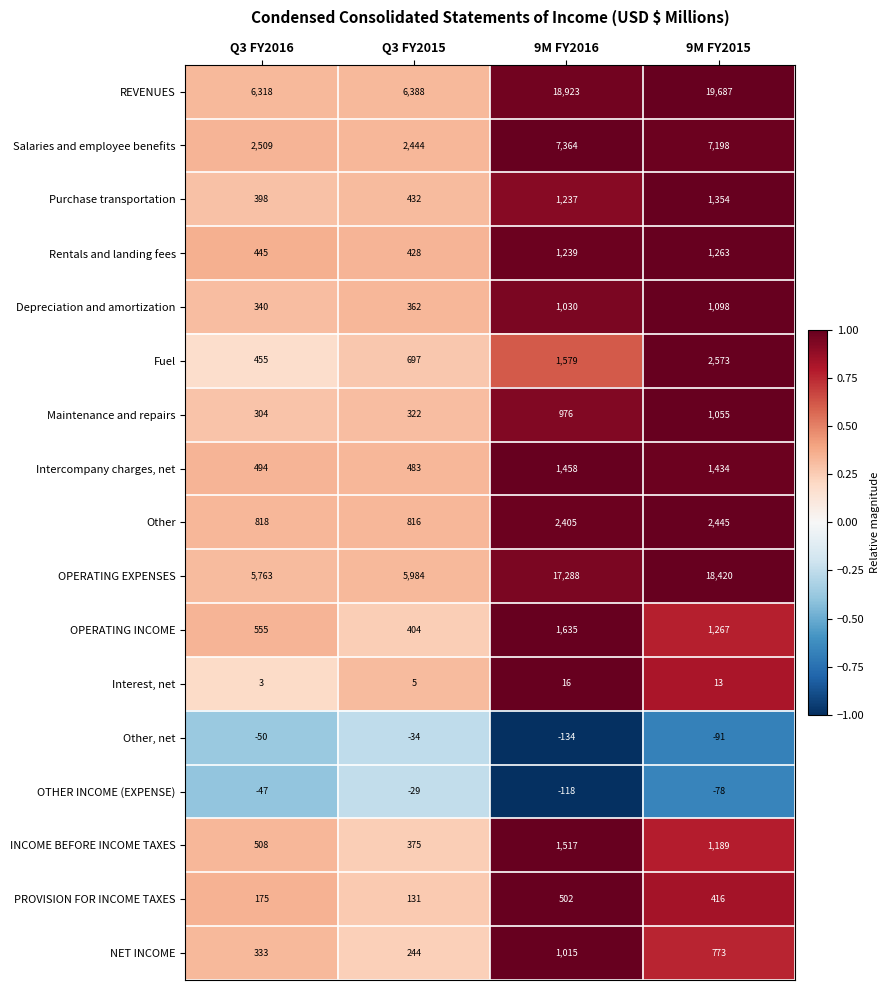

The Interest, net series shows 13 at 9M FY2015. True or false?

True